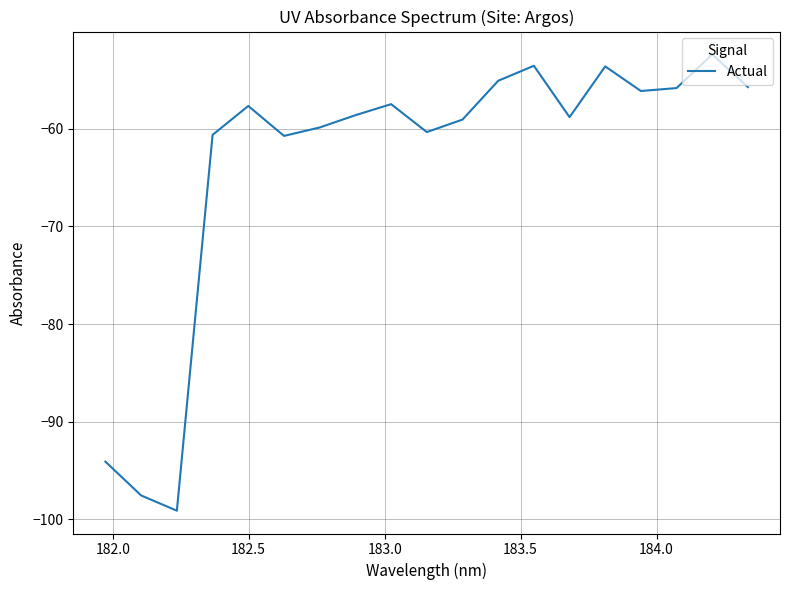

What is the smallest value displayed?

-99.1